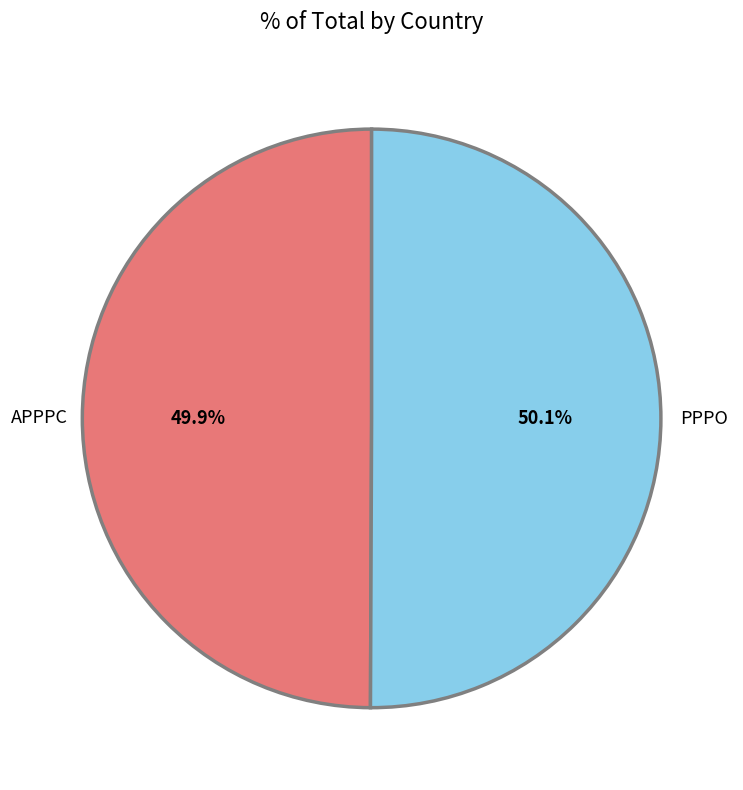

Is there a majority slice in this chart?

Yes